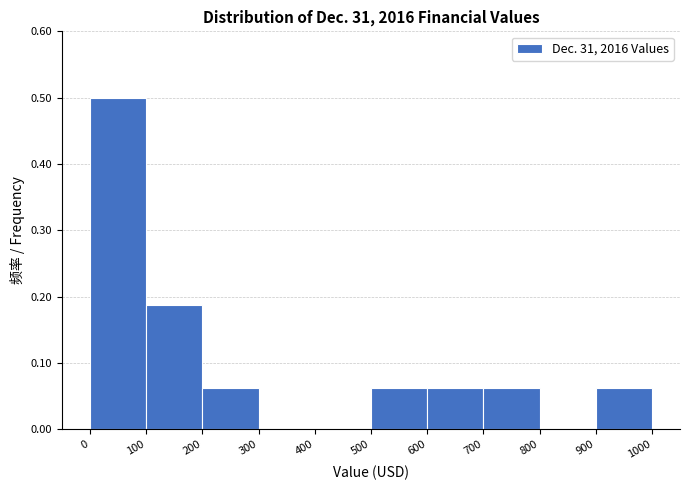

What is the sum of all values?

1.0